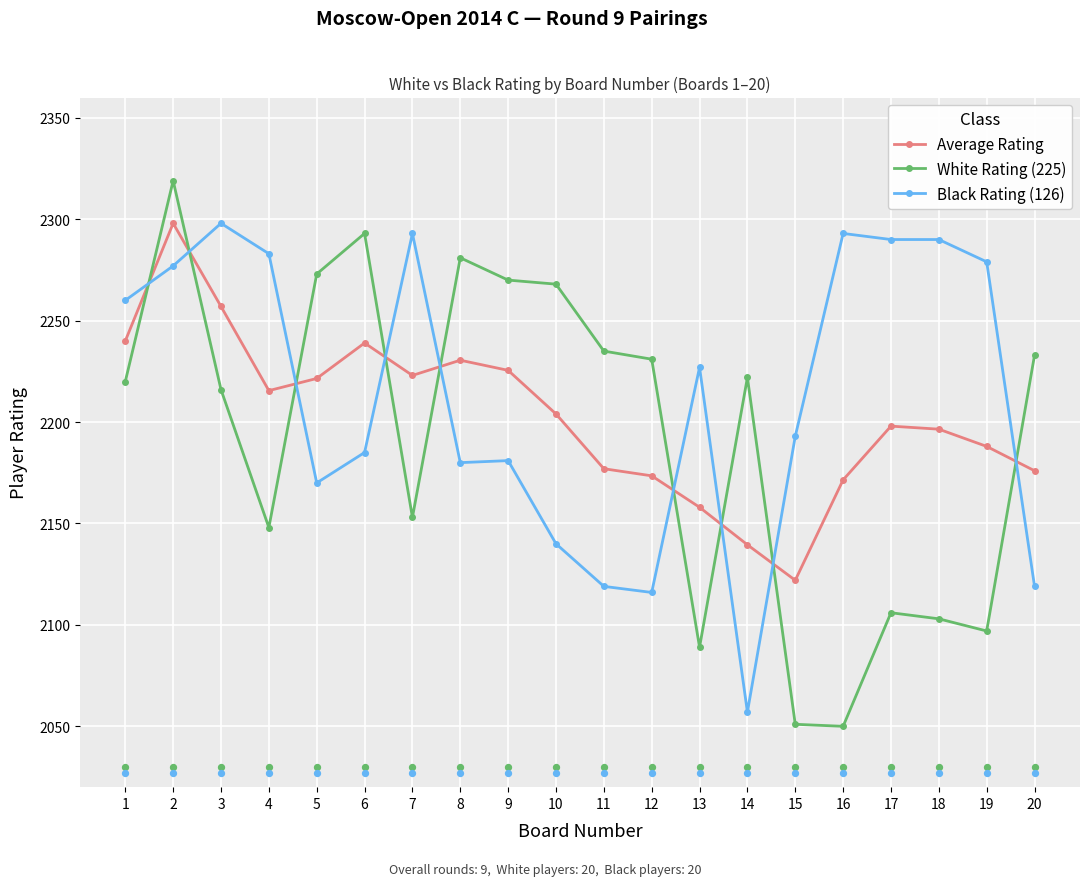

What is the total value across all series at 3?

6771.0